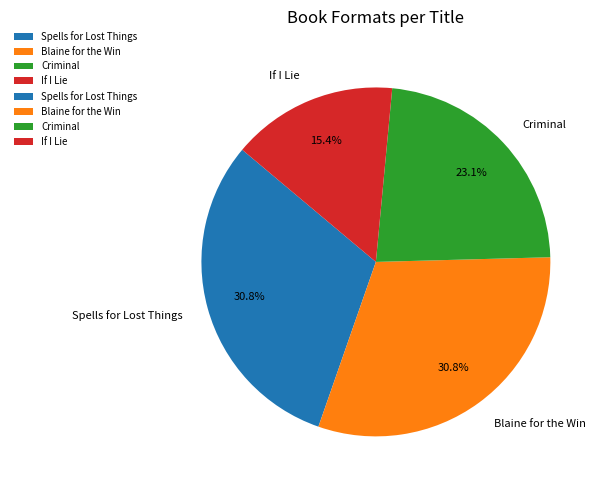

What percentage is the Spells for Lost Things slice, to the nearest percent?

31%